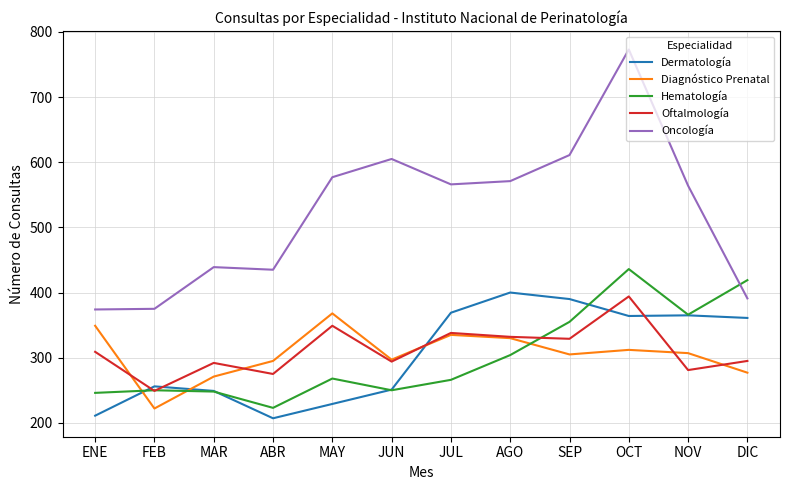

True or false: Diagnóstico Prenatal has a value of 415 at MAR.

False